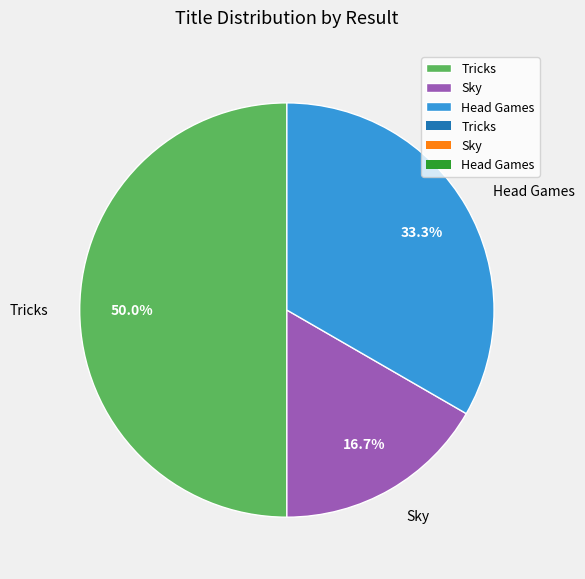

To the nearest percent, what portion does Sky represent?

17%